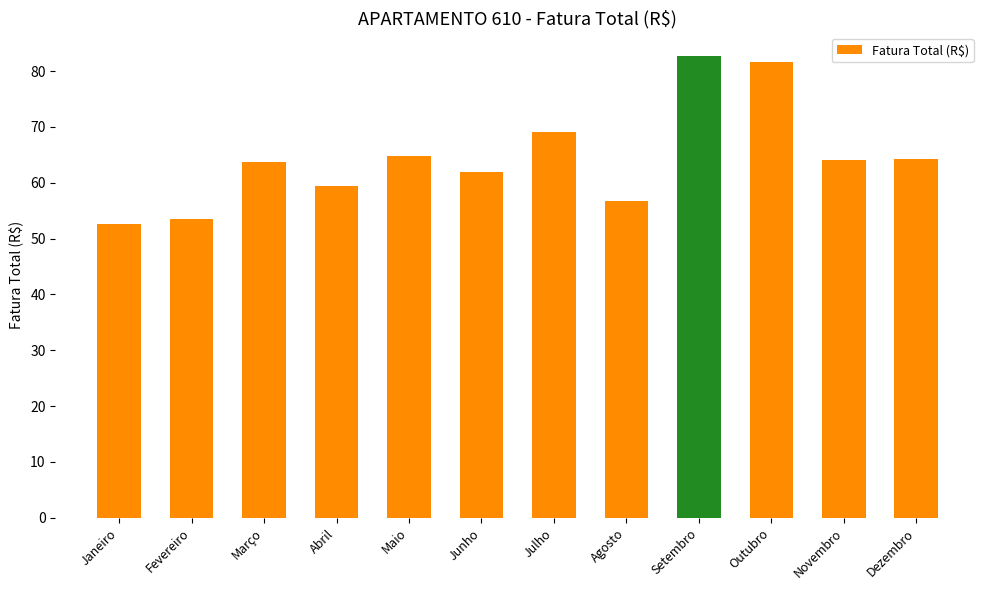

Which label corresponds to the smallest value in the chart?

Janeiro